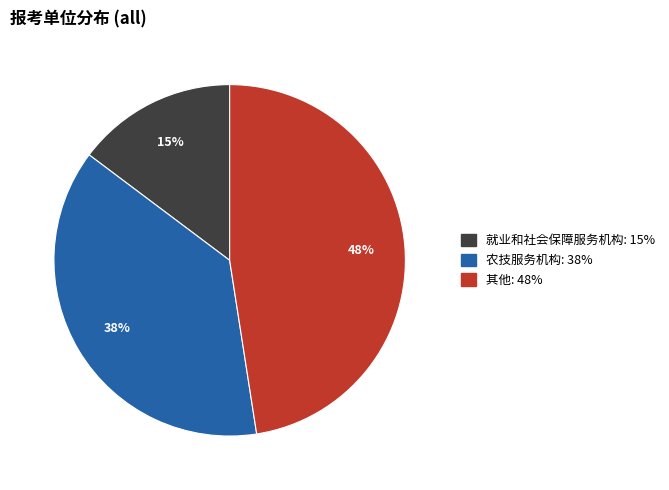

Do 就业和社会保障服务机构 and 农技服务机构 together represent more than half of the pie?

Yes